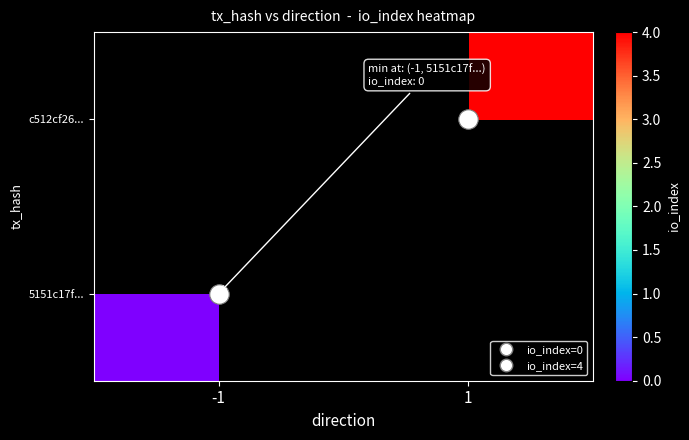

Rank the series by their average value, from lowest to highest.

5151c17f..., c512cf26...